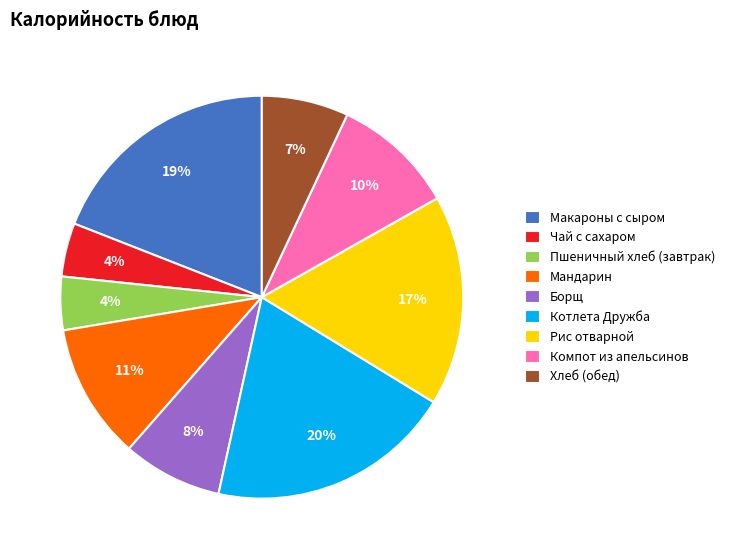

How many segments does this pie chart have?

9